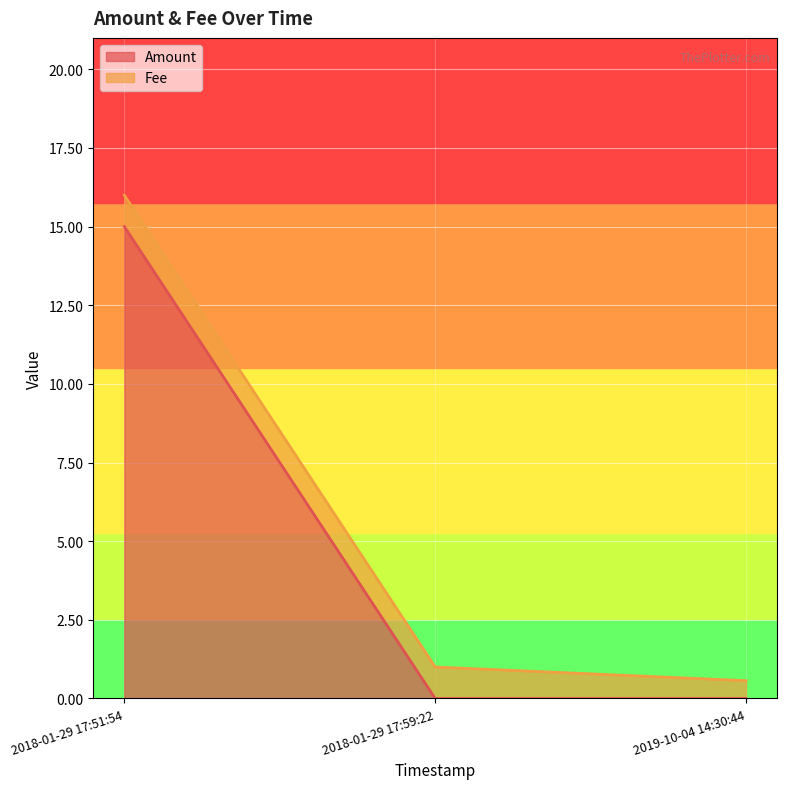

The value of Amount at 2019-10-04 14:30:44 is 0.0. True or false?

True